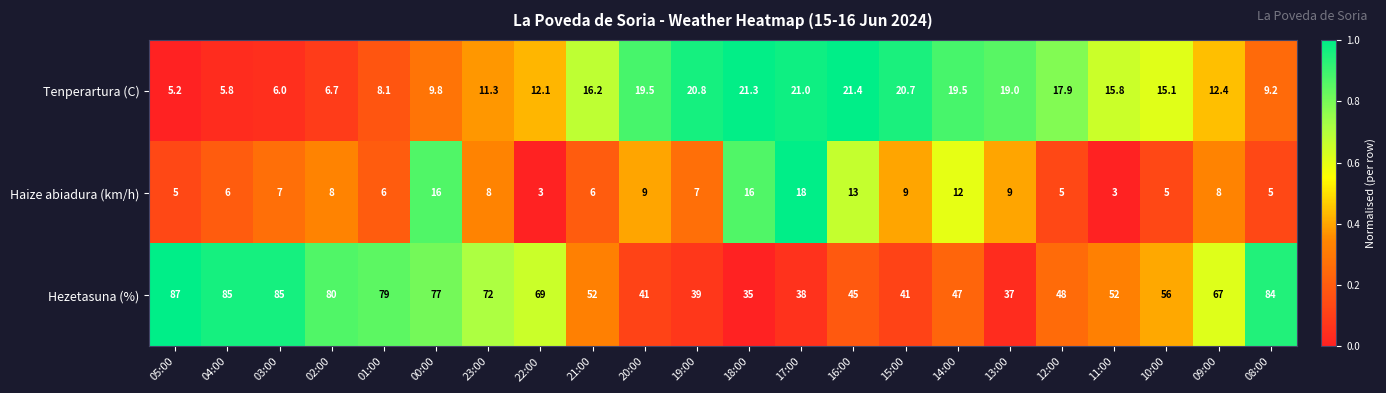

What is the difference between the highest and lowest values at 12:00?

43.0